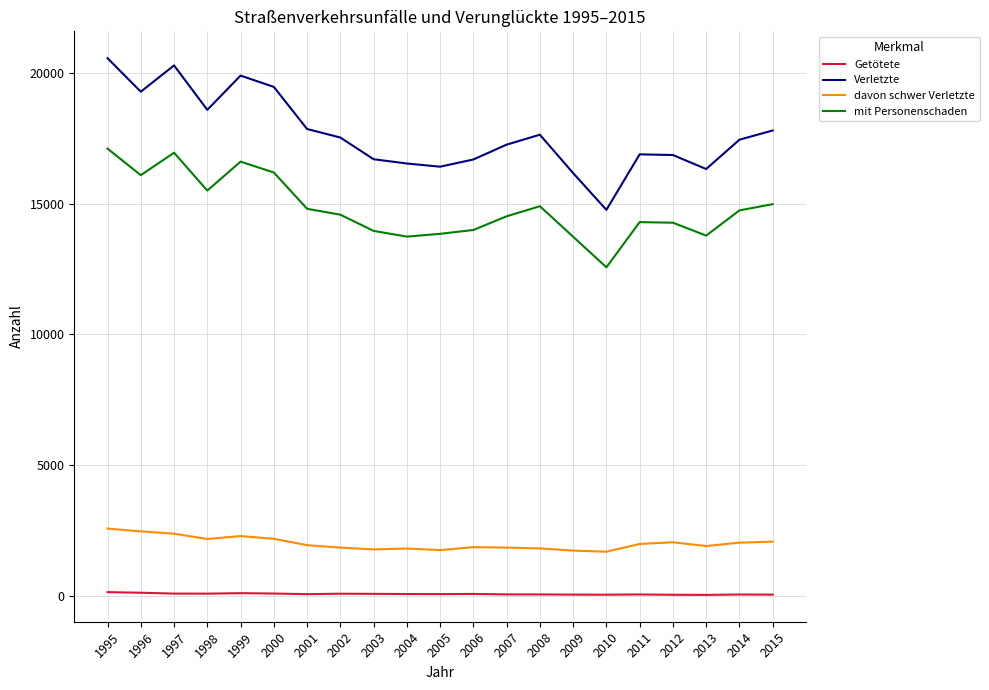

Does the chart display data point markers on the line(s)?

No